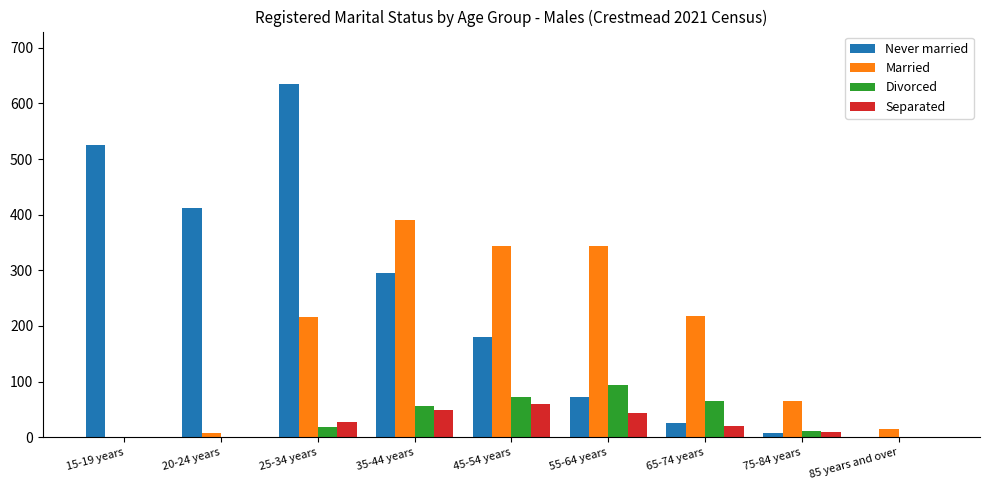

Which series has the largest total across all categories?

Never married